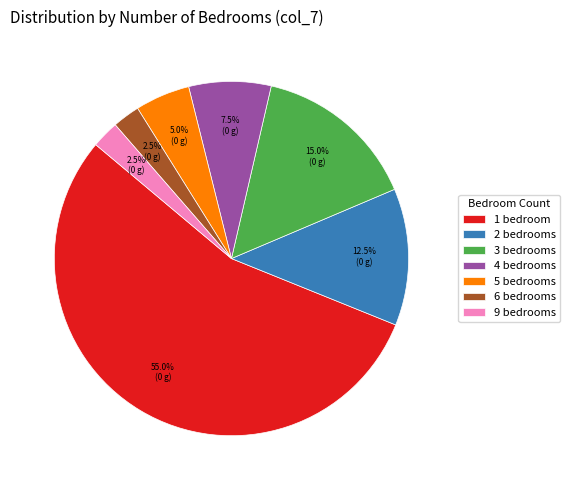

What is the largest slice in the pie chart?

1 bedroom